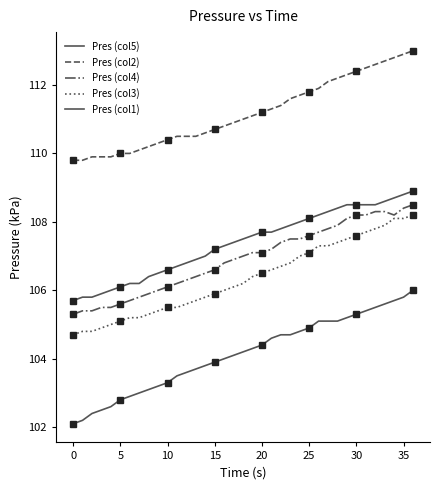

What is the lowest value of the Pres (col4) series?

105.3